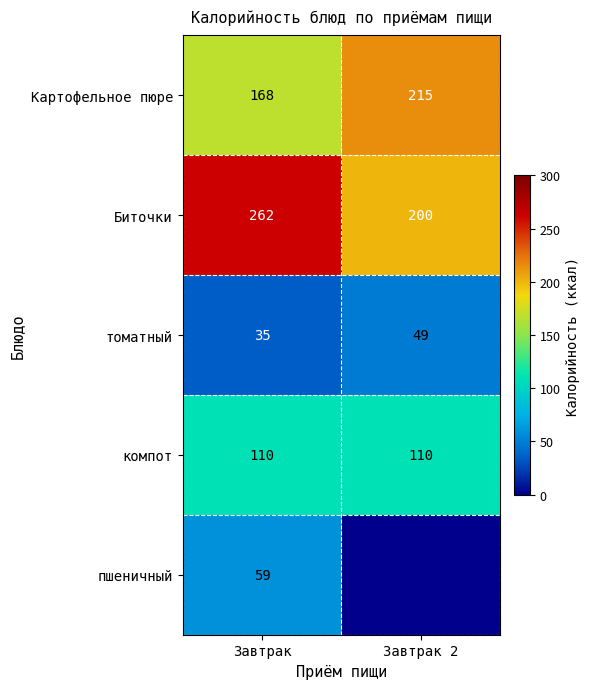

Rank the categories by Картофельное пюре value from highest to lowest.

Завтрак 2, Завтрак